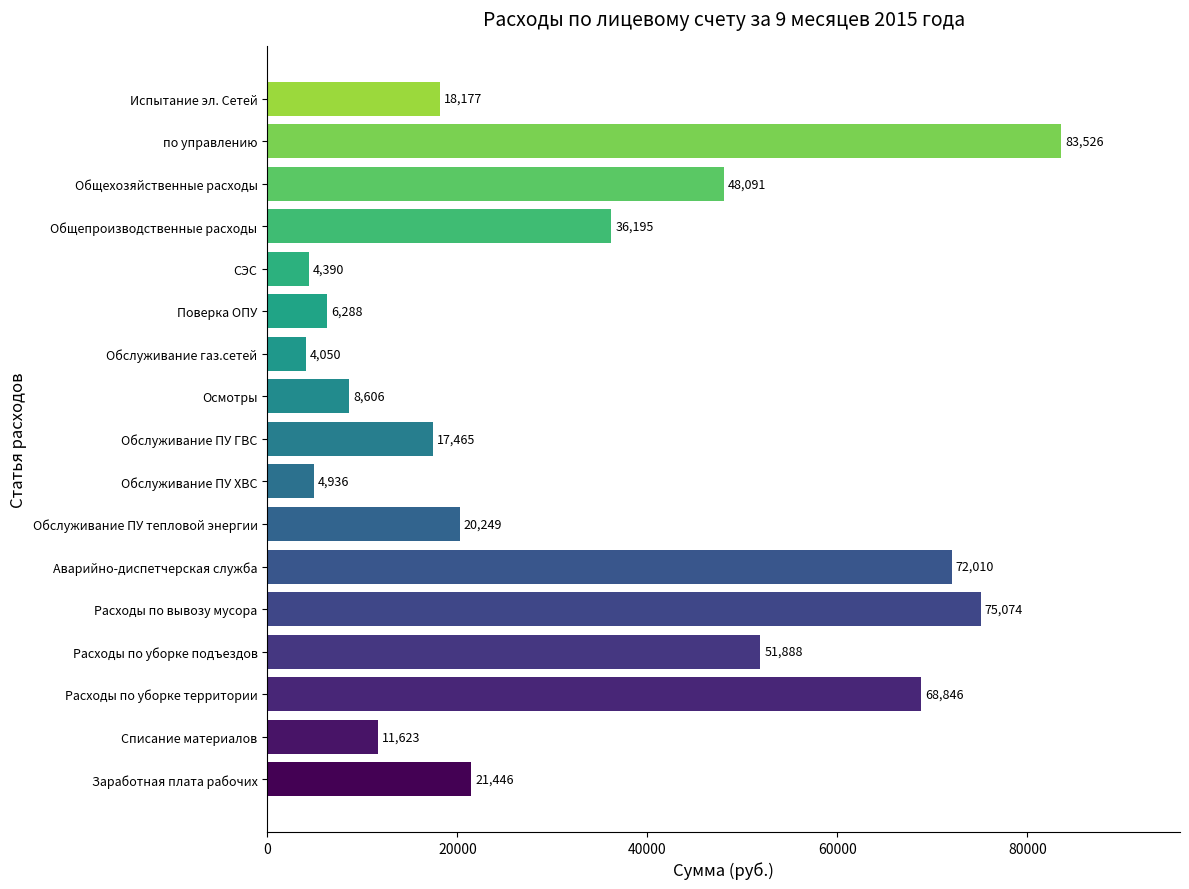

What is the ratio of the value at Общехозяйственные расходы to the value at Общепроизводственные расходы?

1.3